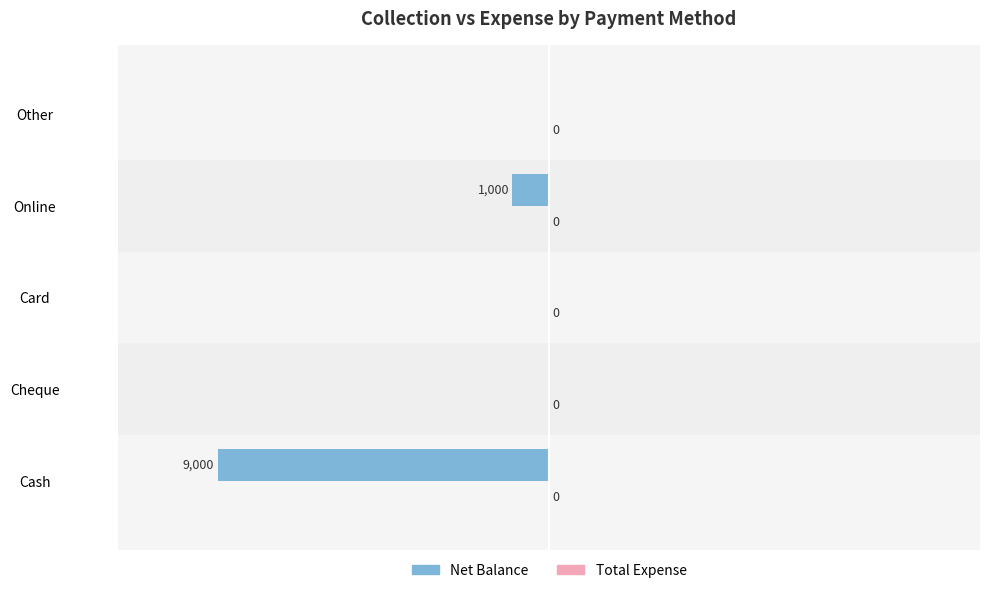

True or false: the data shows 0 at Cheque.

True